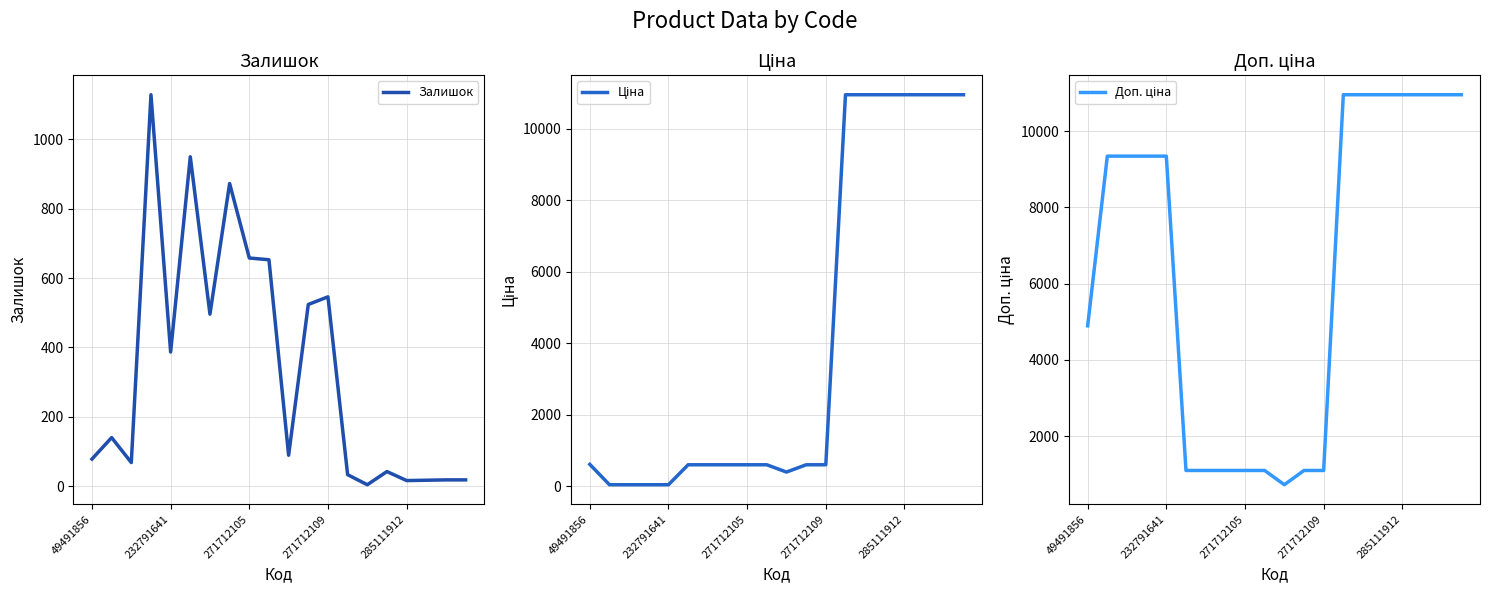

What is the difference between the second highest and second lowest values in the Залишок series?

934